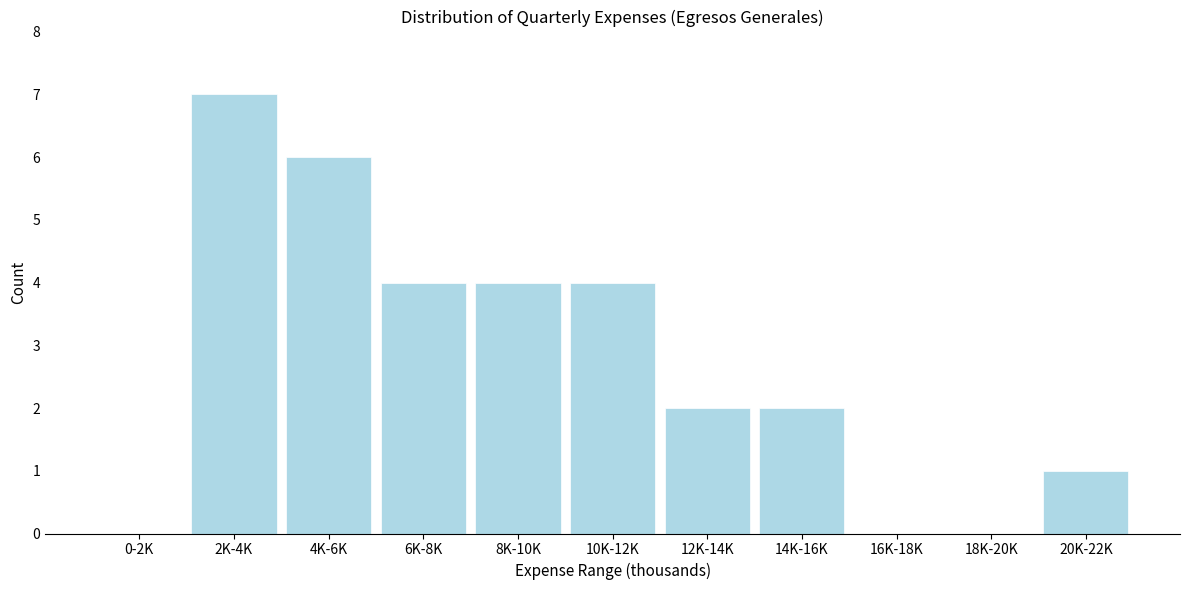

Reading left to right, list all the values displayed in this chart.

0-2K=0	2K-4K=7	4K-6K=6	6K-8K=4	8K-10K=4	10K-12K=4	12K-14K=2	14K-16K=2	16K-18K=0	18K-20K=0	20K-22K=1